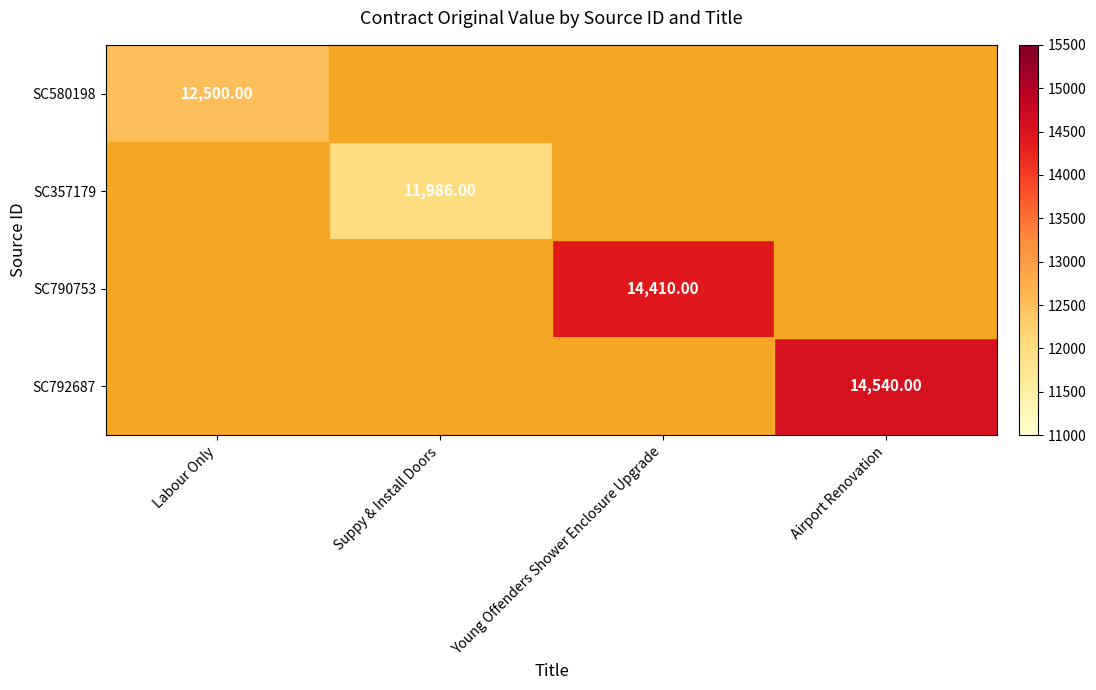

What is the maximum value shown in the chart?

14540.0